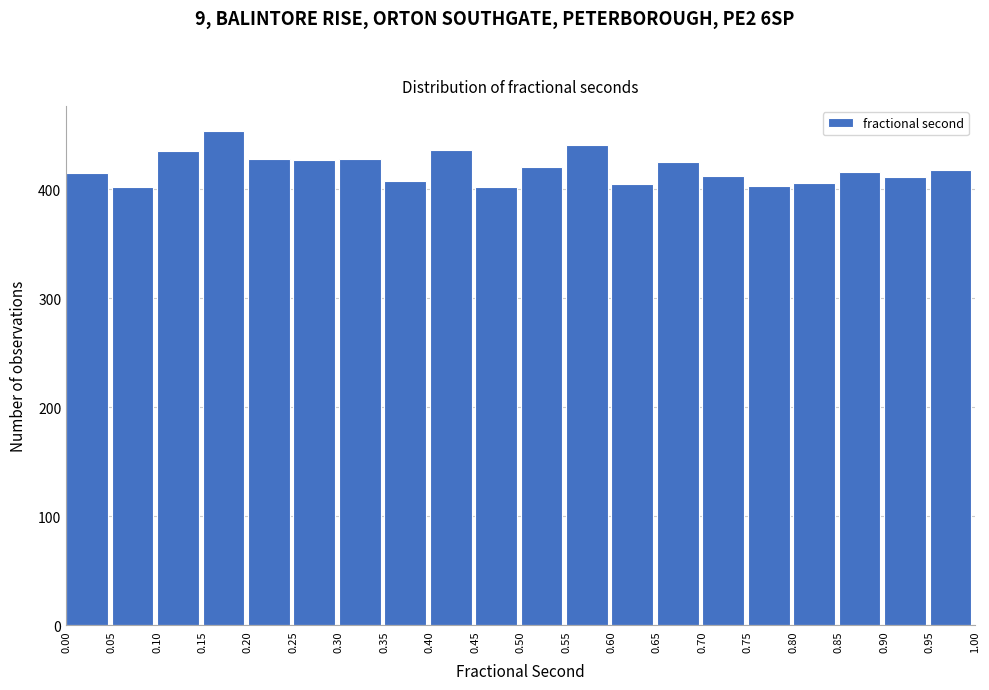

Reading left to right, transcribe this chart: for each bar, give the range it covers on the x-axis and its height. The values are not printed on the chart, so give them approximately, as read against the axis.

0.00 to 0.05: 420
0.05 to 0.10: 400
0.10 to 0.15: 440
0.15 to 0.20: 450
0.20 to 0.25: 430
0.25 to 0.30: 430
0.30 to 0.35: 430
0.35 to 0.40: 410
0.40 to 0.45: 440
0.45 to 0.50: 400
0.50 to 0.55: 420
0.55 to 0.60: 440
0.60 to 0.65: 410
0.65 to 0.70: 430
0.70 to 0.75: 410
0.75 to 0.80: 400
0.80 to 0.85: 410
0.85 to 0.90: 420
0.90 to 0.95: 410
0.95 to 1.00: 420